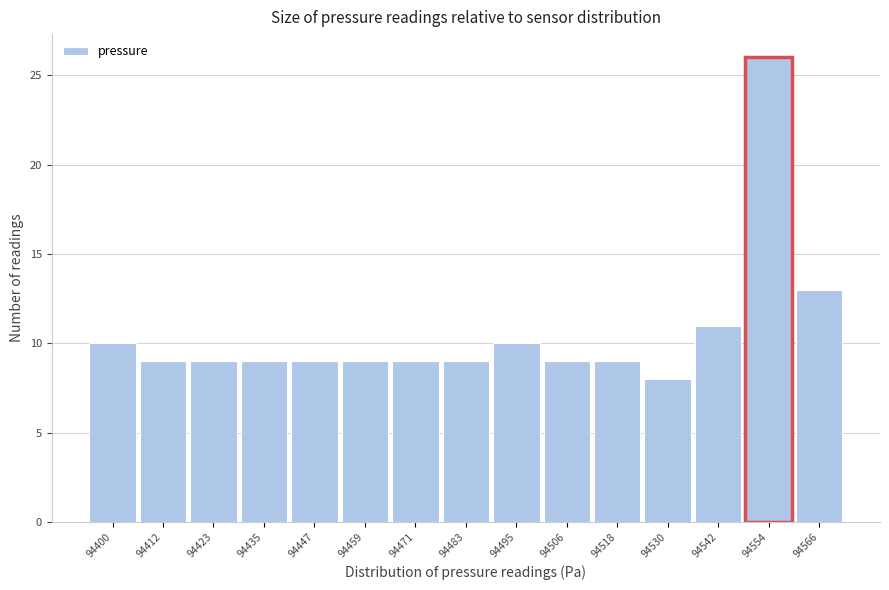

Reading left to right, what are all the values shown in this chart?

94400=10	94412=9	94423=9	94435=9	94447=9	94459=9	94471=9	94483=9	94495=10	94506=9	94518=9	94530=8	94542=11	94554=26	94566=13